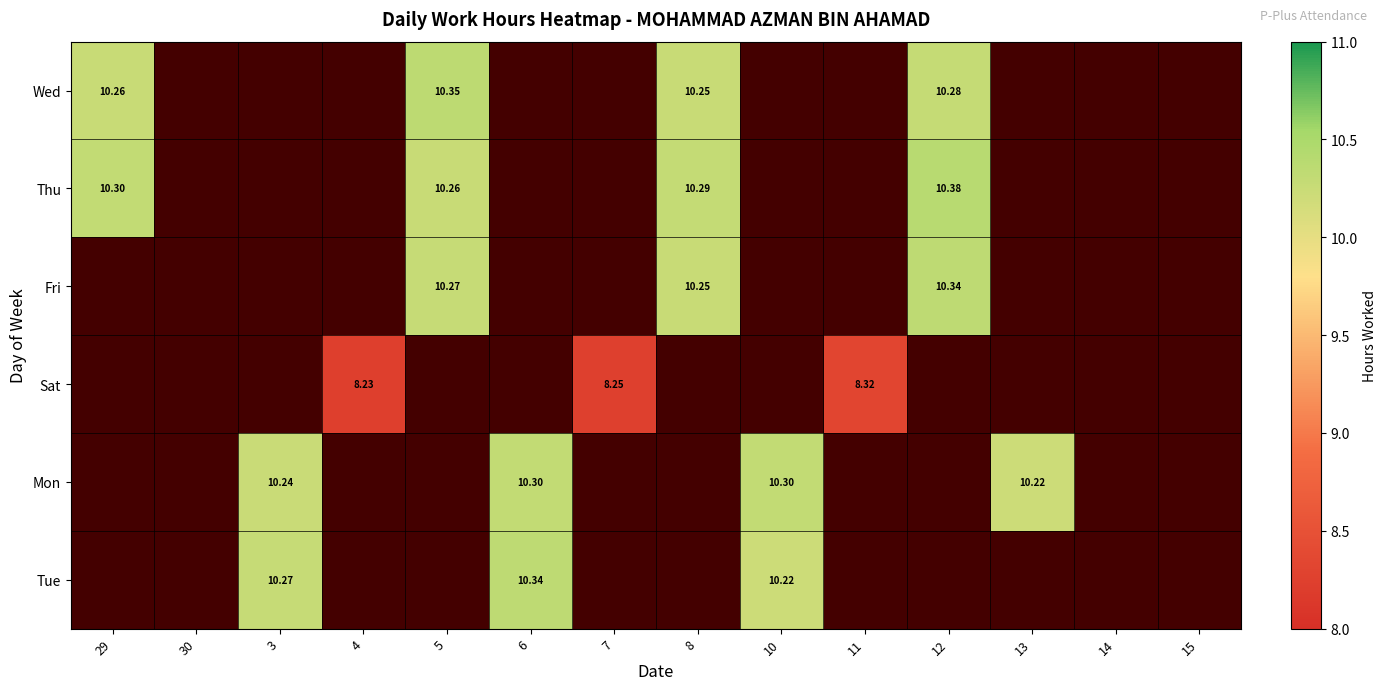

Is the value of Wed at 15 greater than the value of Tue at 6?

No